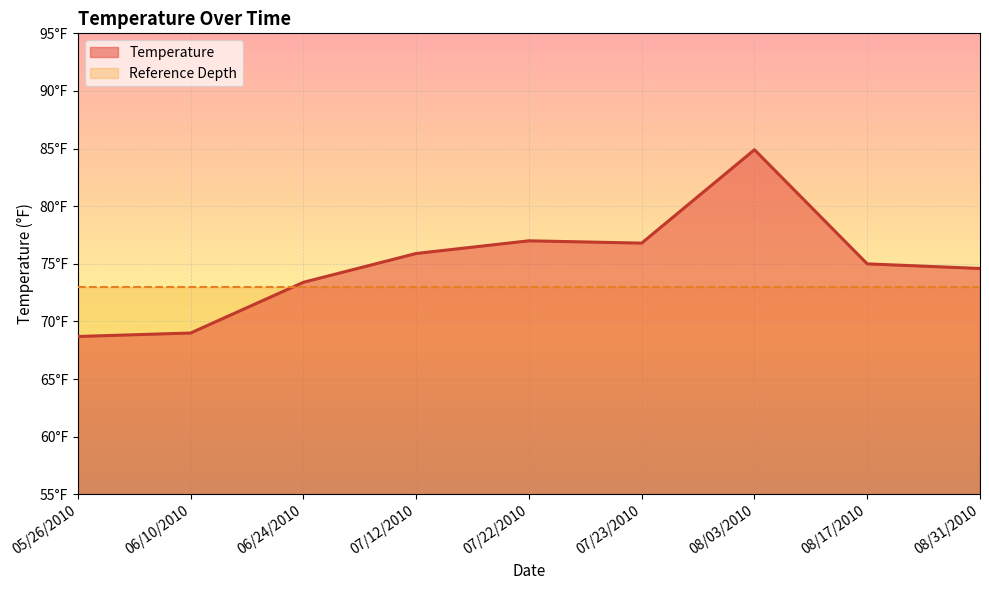

What is the greatest value displayed?

84.9